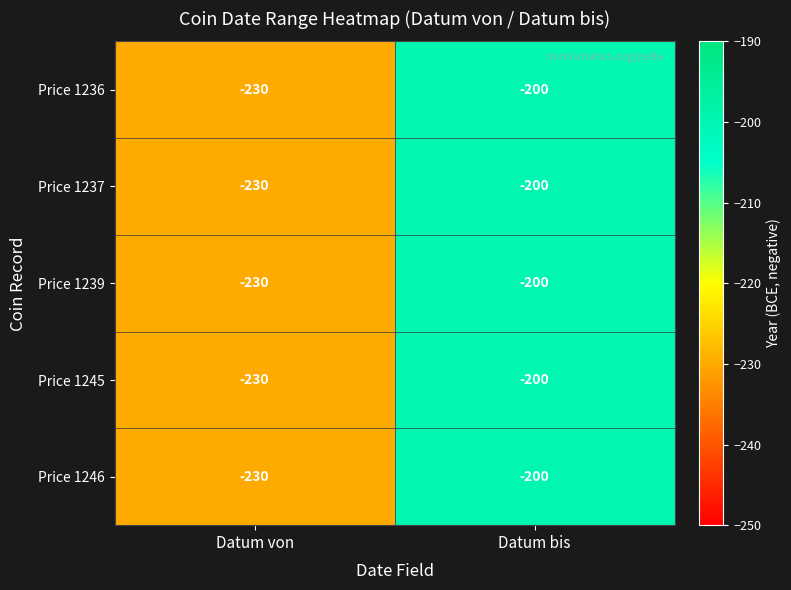

What is the difference between the Price 1245 values at Datum bis and Datum von?

30